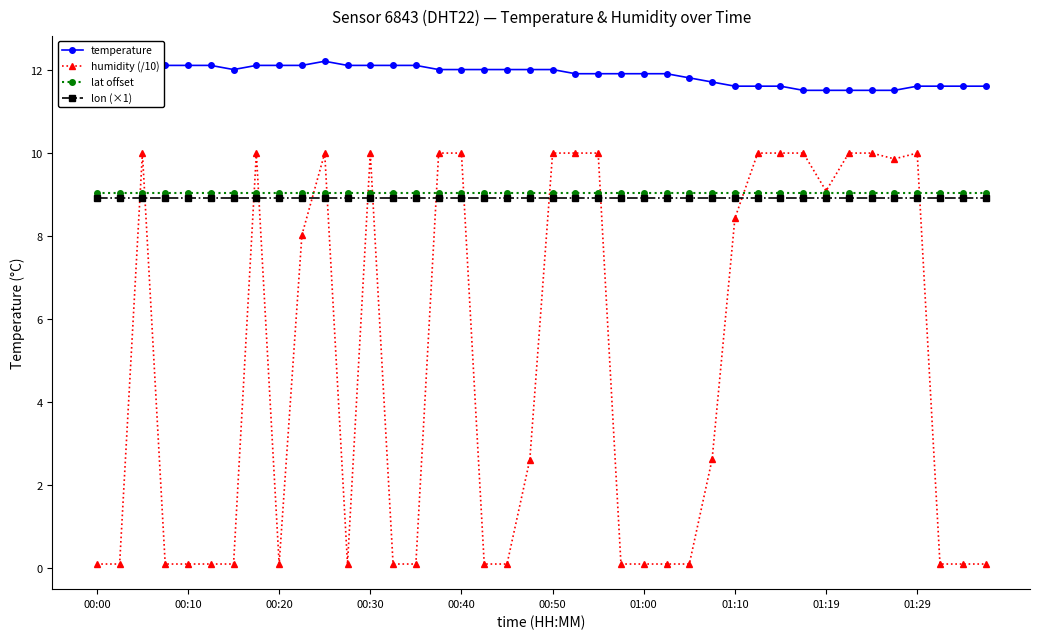

What are all the series names shown in the legend?

temperature, humidity (/10), lat offset, lon (×1)